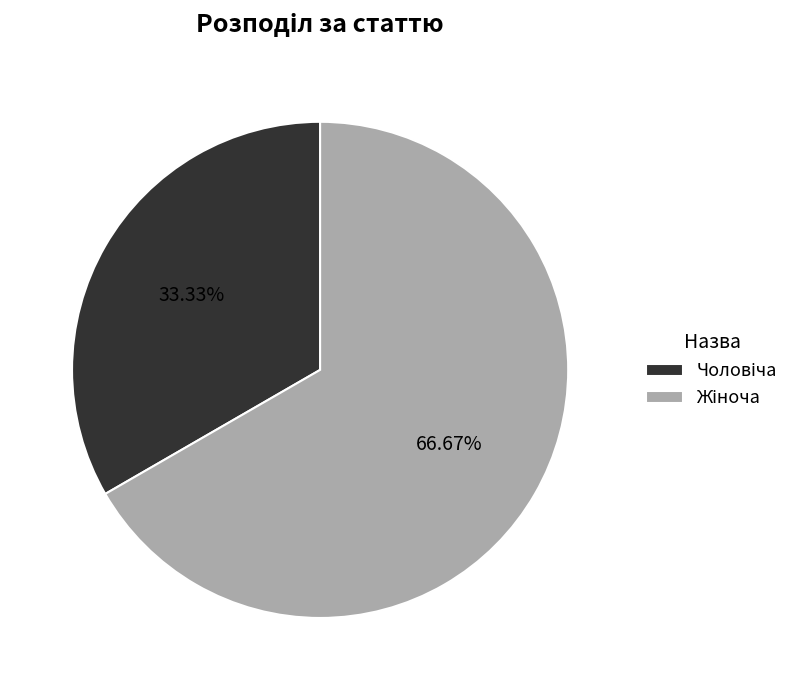

Does any single category account for the majority?

Yes